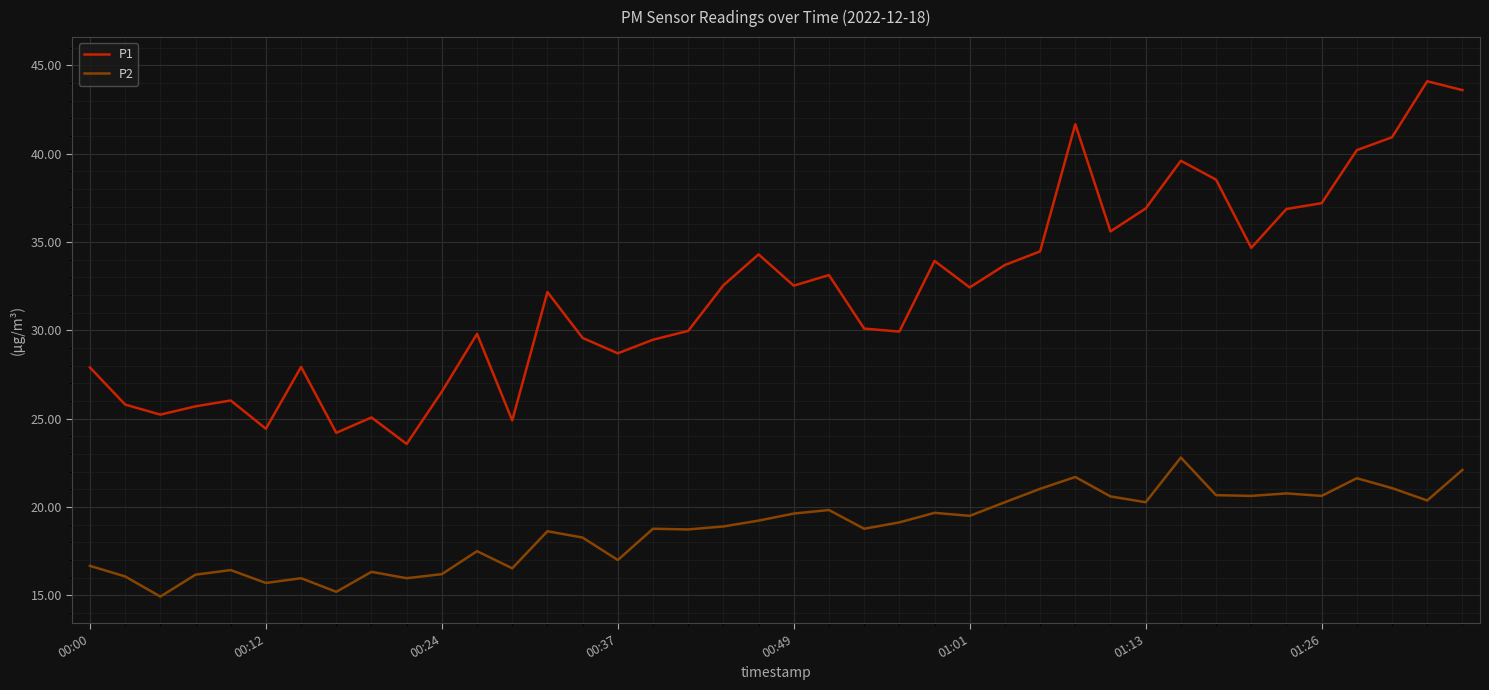

What is the maximum value shown in the chart?

44.1